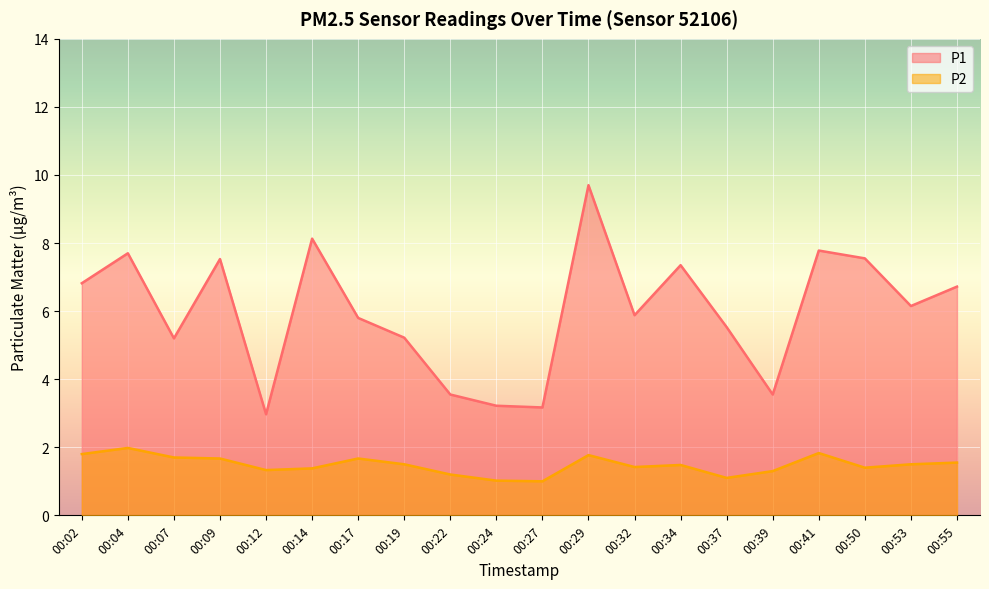

Which series has the largest total across all categories?

P1